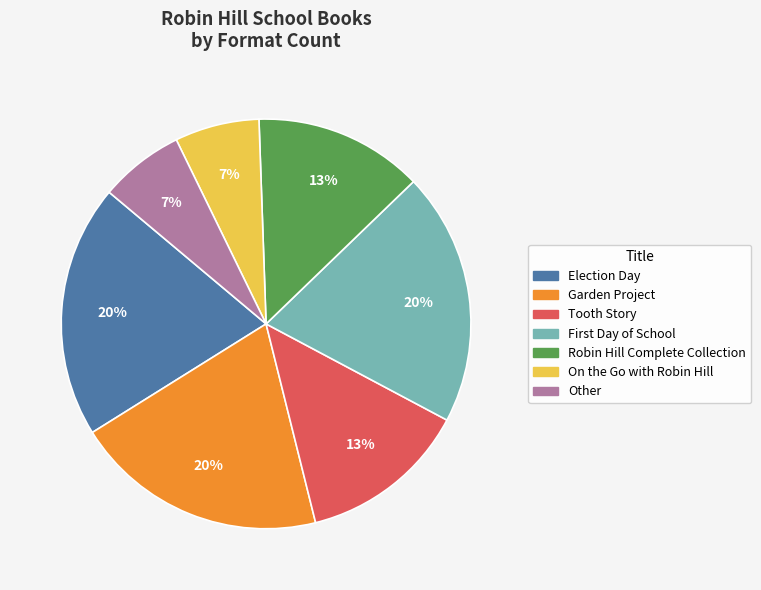

The Robin Hill Complete Collection slice represents 21% of the pie. True or false?

False